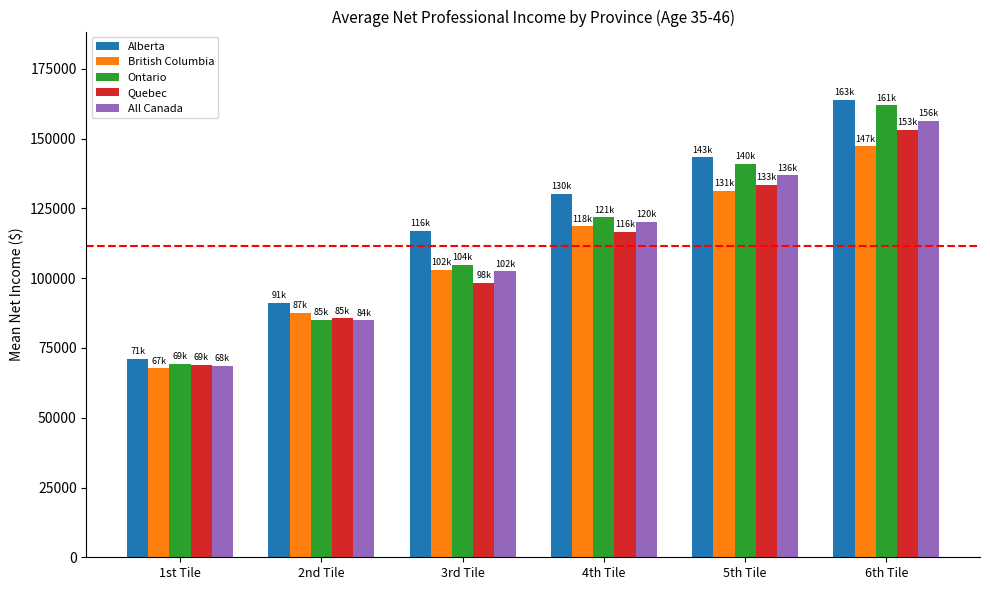

Reading left to right, list all the values displayed in this chart.

Alberta: 71060	91195	116845	130165	143305	163805
British Columbia: 67705	87665	102975	118565	131255	147215
Ontario: 69225	85015	104730	121790	140870	161895
Quebec: 69045	85630	98220	116490	133560	153160
All Canada: 68470	84870	102420	120060	136820	156490